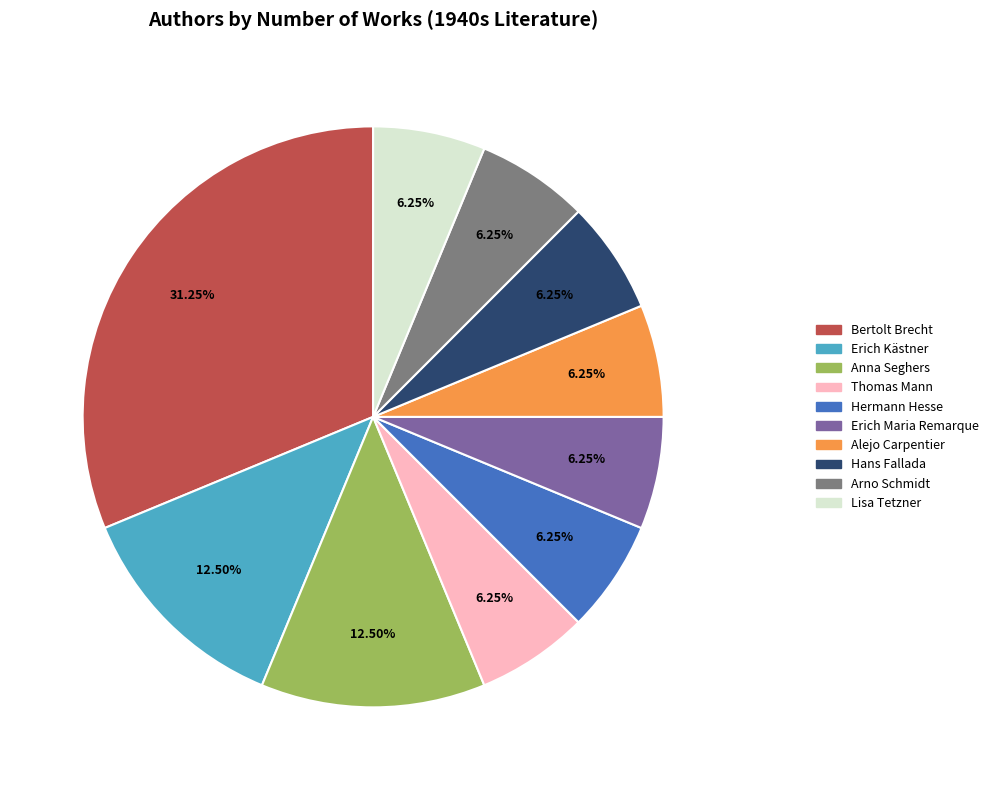

To the nearest percent, what percentage of the pie is Bertolt Brecht?

31%